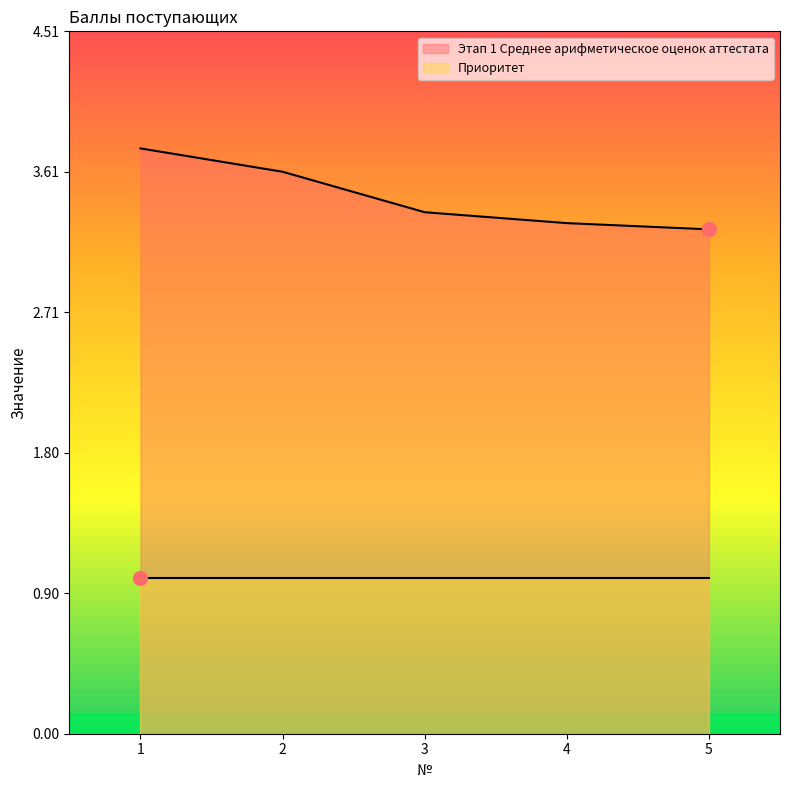

What is the average value?

3.4